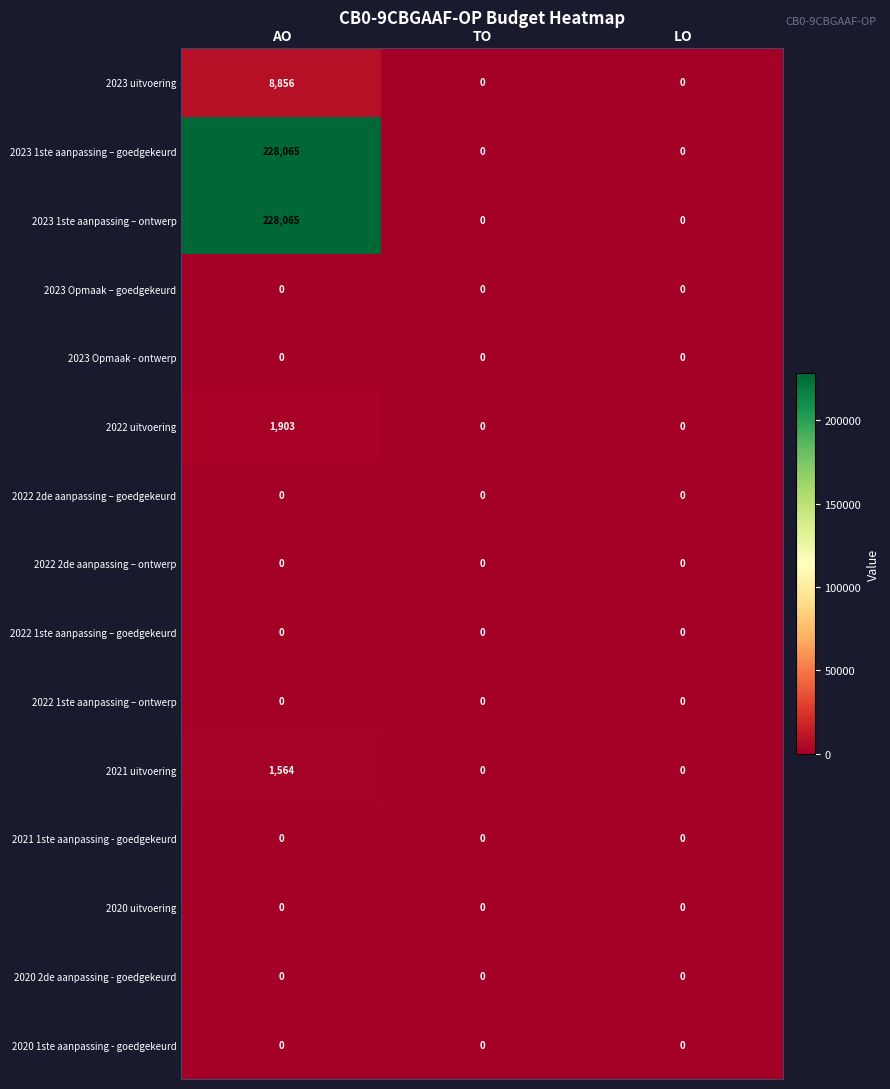

What is the total value across all series at AO?

468453